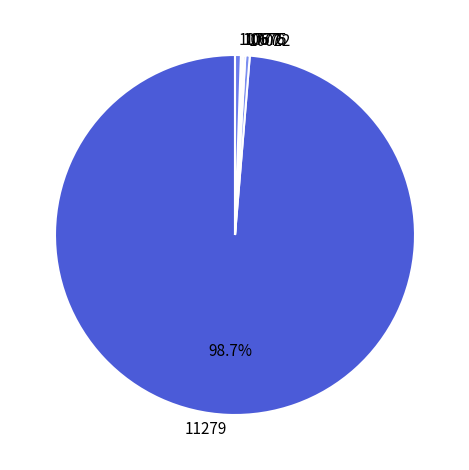

Is the sum of 10022 and 10777 greater than half?

No